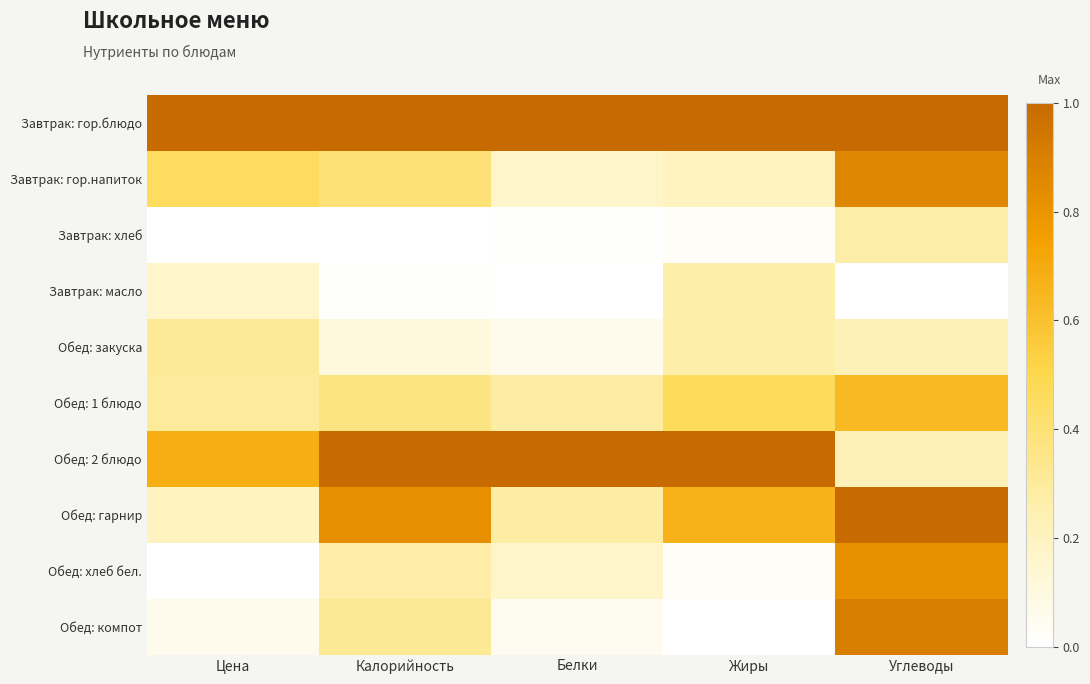

What is the difference between the highest and lowest values at Калорийность?

1.0